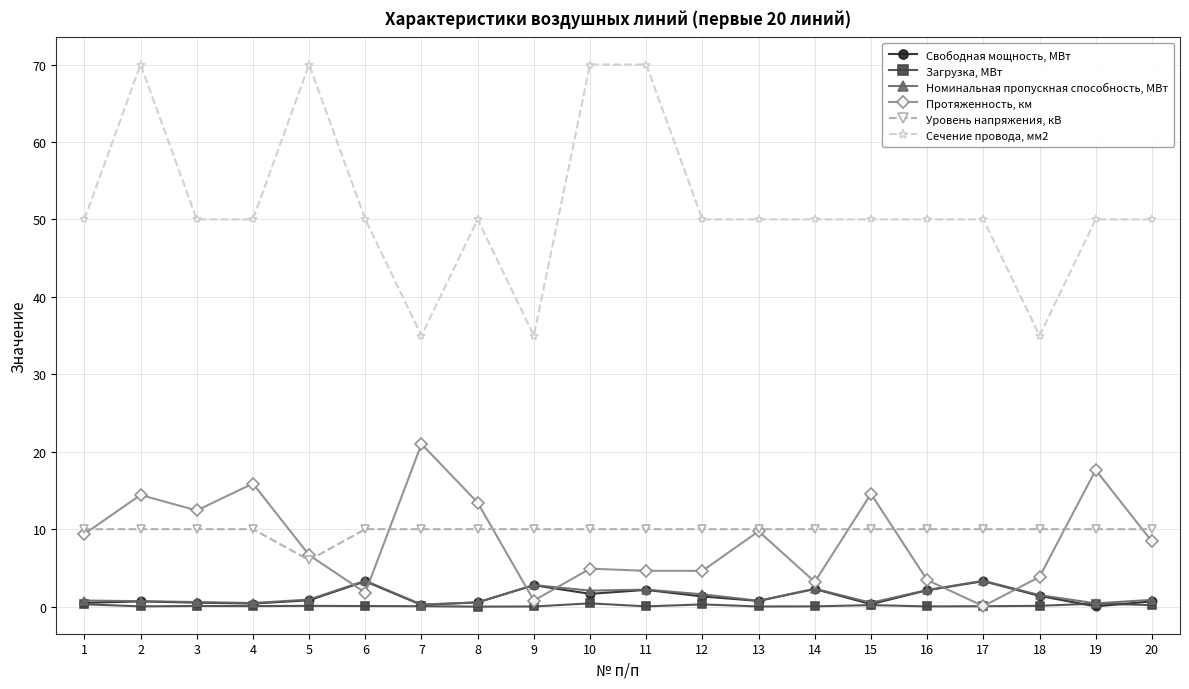

Is the value of Свободная мощность, МВт at 16 greater than the value of Номинальная пропускная способность, МВт at 20?

Yes